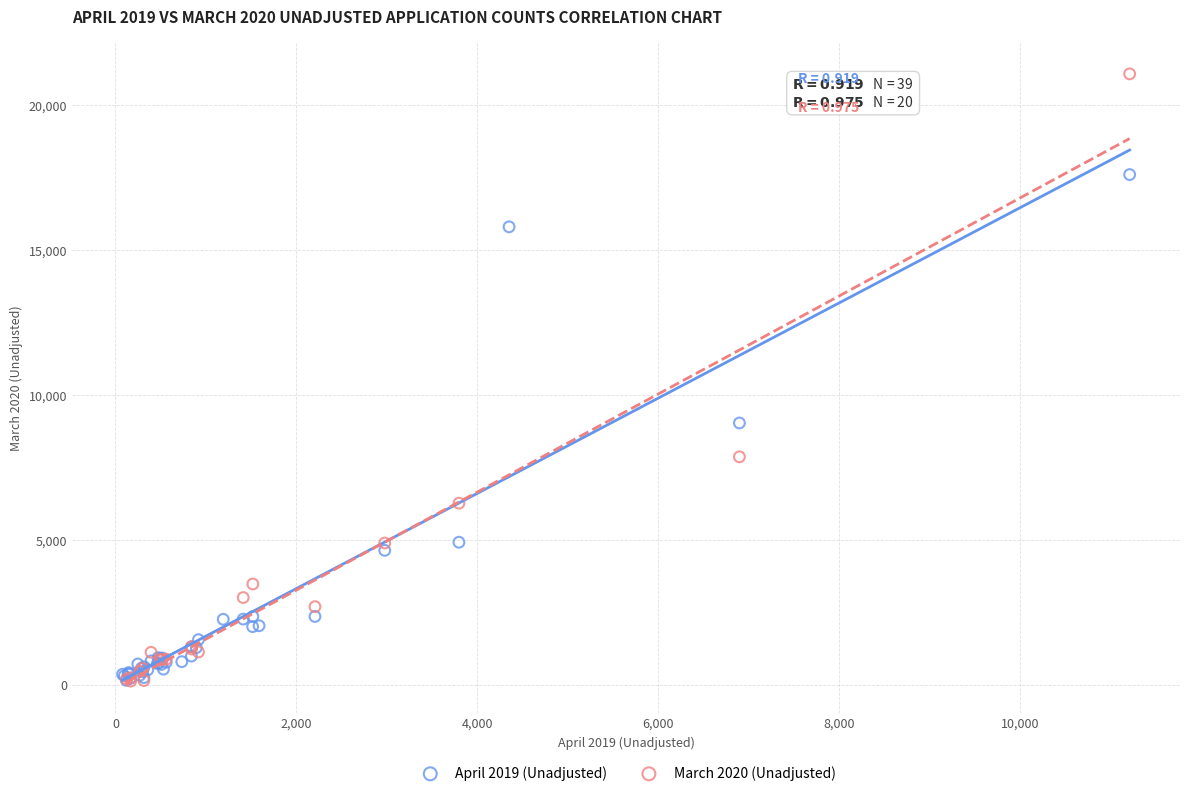

Which series has the largest Y range (max minus min)?

March 2020 (Unadjusted)